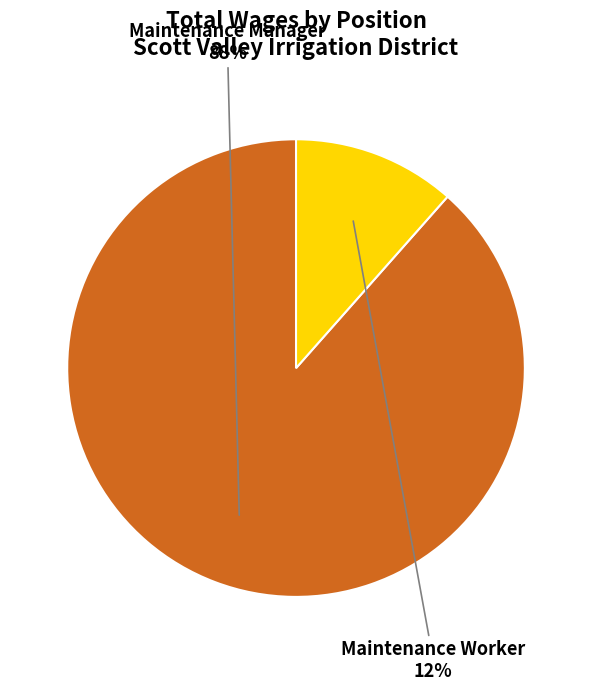

What percentage is the Maintenance Worker slice, to the nearest percent?

12%